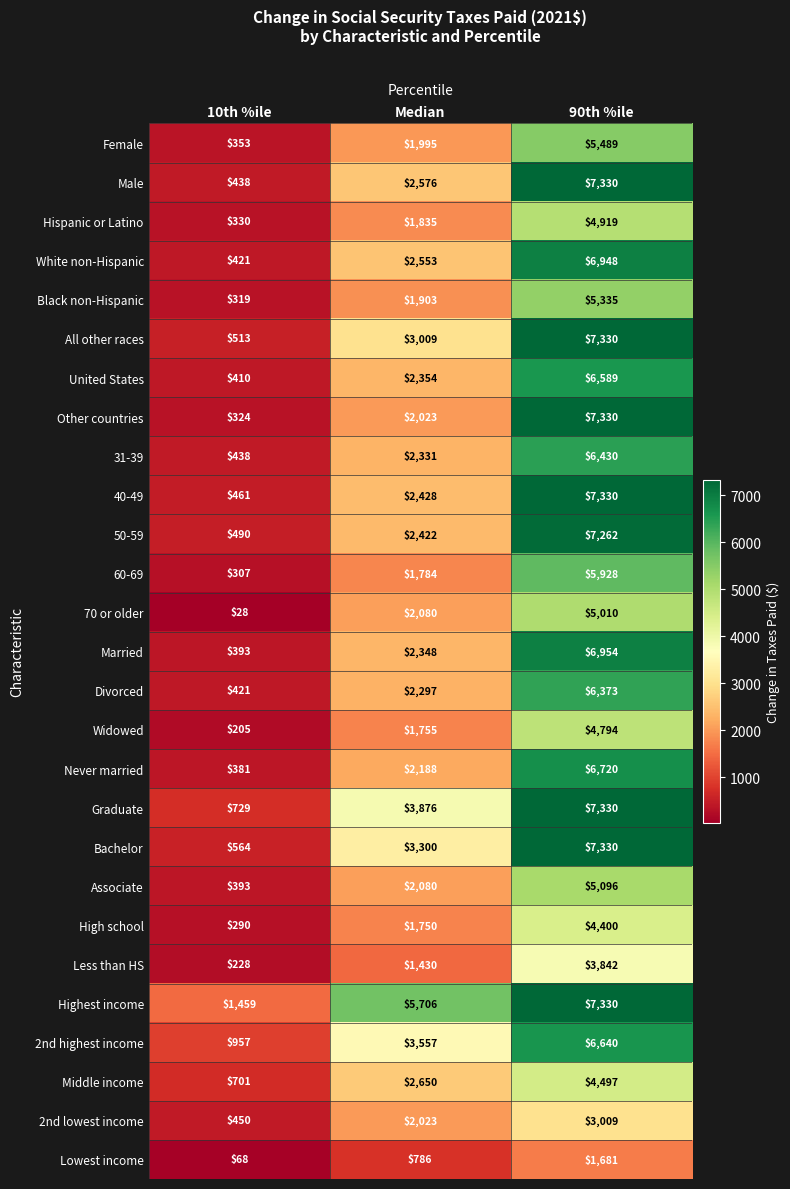

What is the sum of the Associate values at Median and 90th %ile?

7176